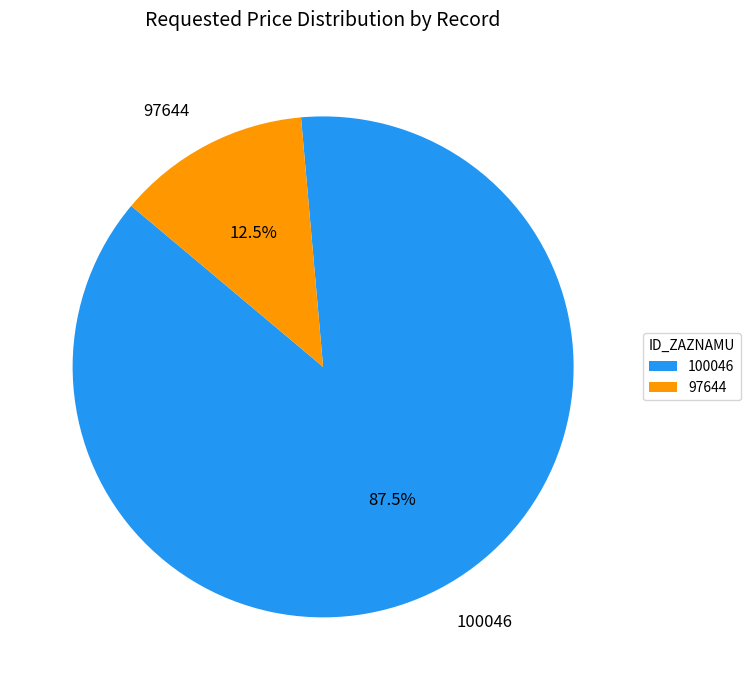

Is the sum of 97644 and 100046 greater than half?

Yes